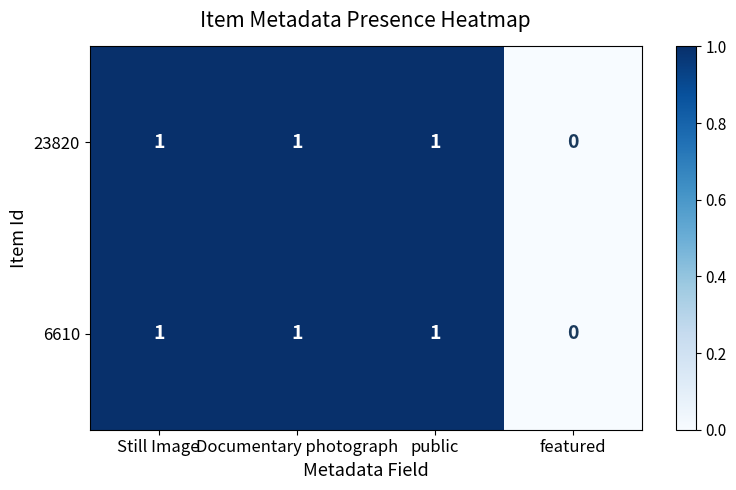

Reading left to right, extract all data points from this chart.

23820: Still Image=1	Documentary photograph=1	public=1	featured=0
6610: Still Image=1	Documentary photograph=1	public=1	featured=0